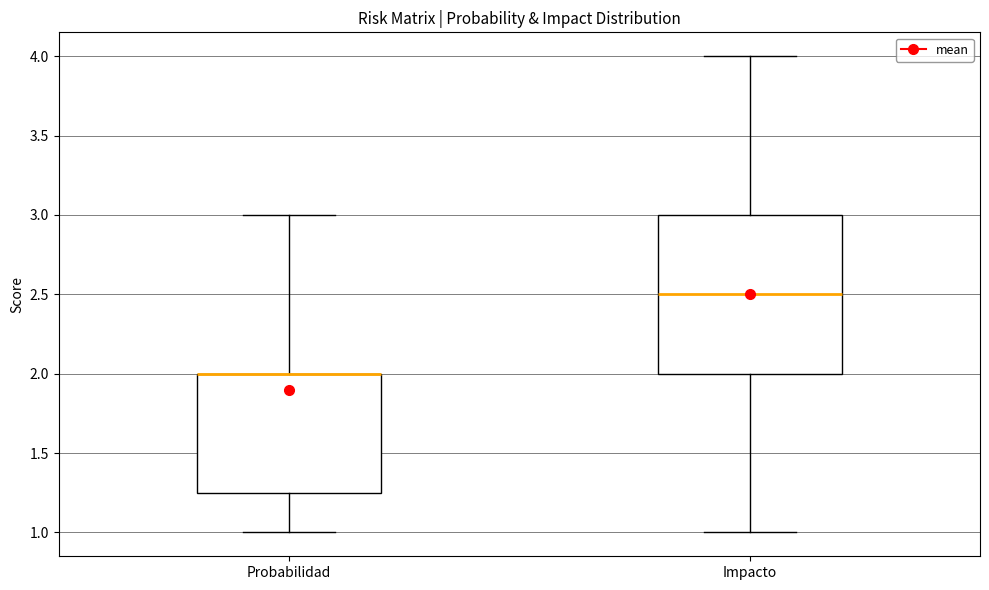

Reading left to right, read every box against the y-axis: the position of its median line, the range the box covers, and the ends of its whiskers. The values are not printed on the chart, so give them approximately, as read against the axis.

Probabilidad: median 2.00 (drawn on the box's upper edge), box 1.25 to 2.00, whiskers 1.00 to 3.00
Impacto: median 2.50, box 2.00 to 3.00, whiskers 1.00 to 4.00